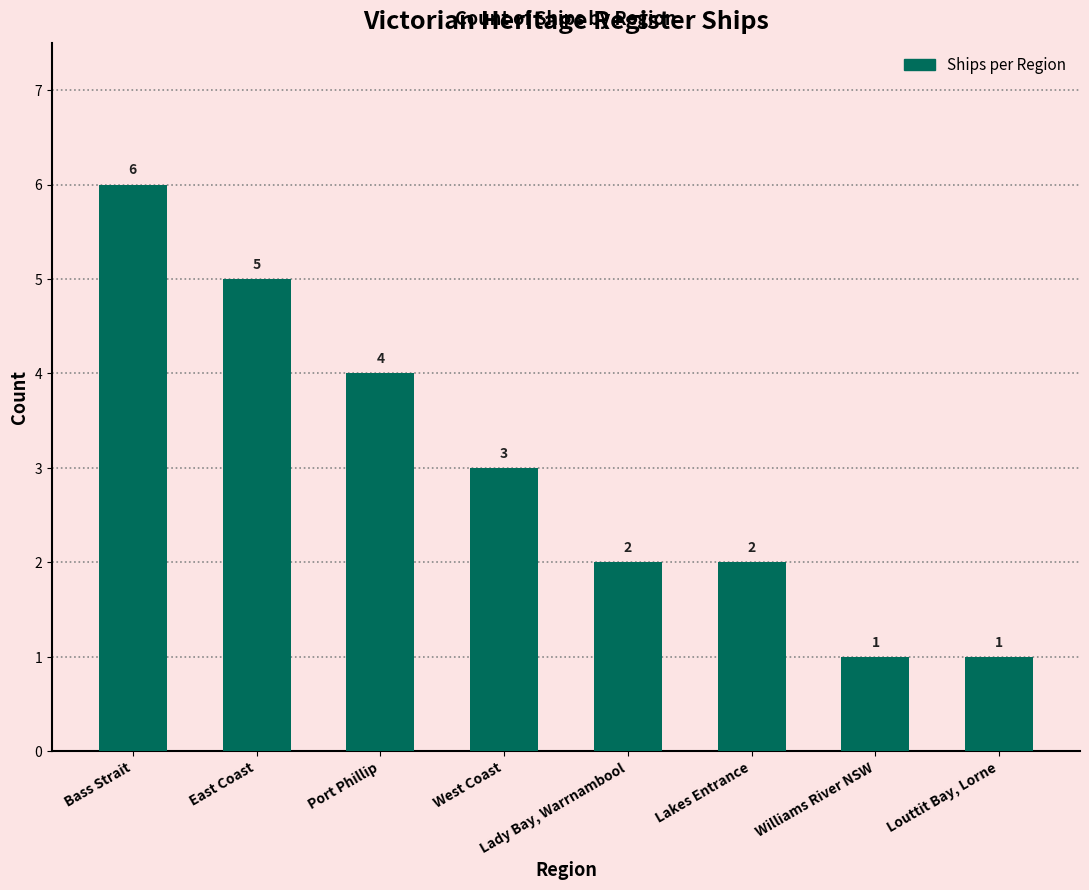

What is the greatest value displayed?

6